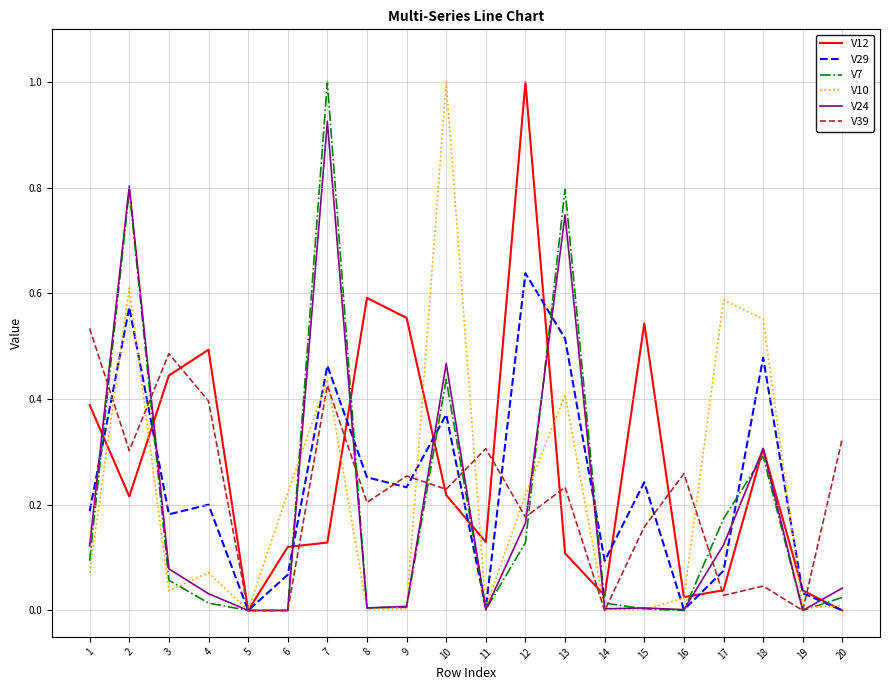

Between 1 and 6, which series saw the biggest shift?

V39